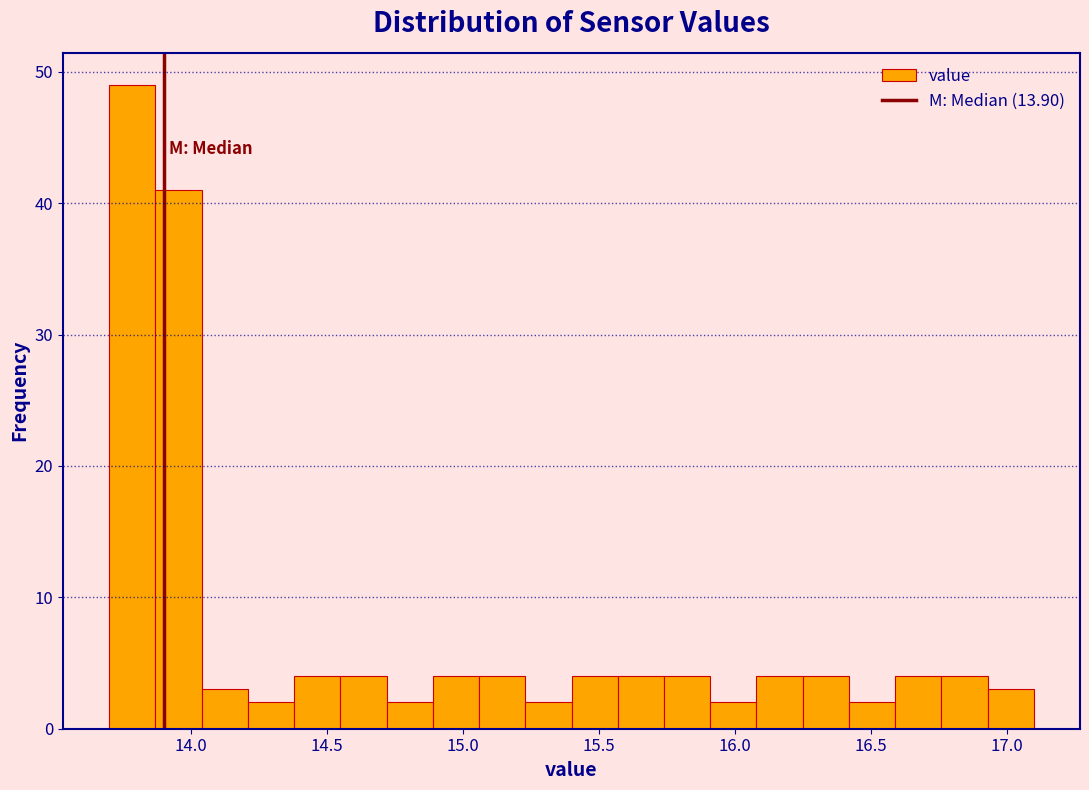

Around what value on the x-axis is the tallest bar? Give the approximate position of its centre, as read against the axis.

13.80